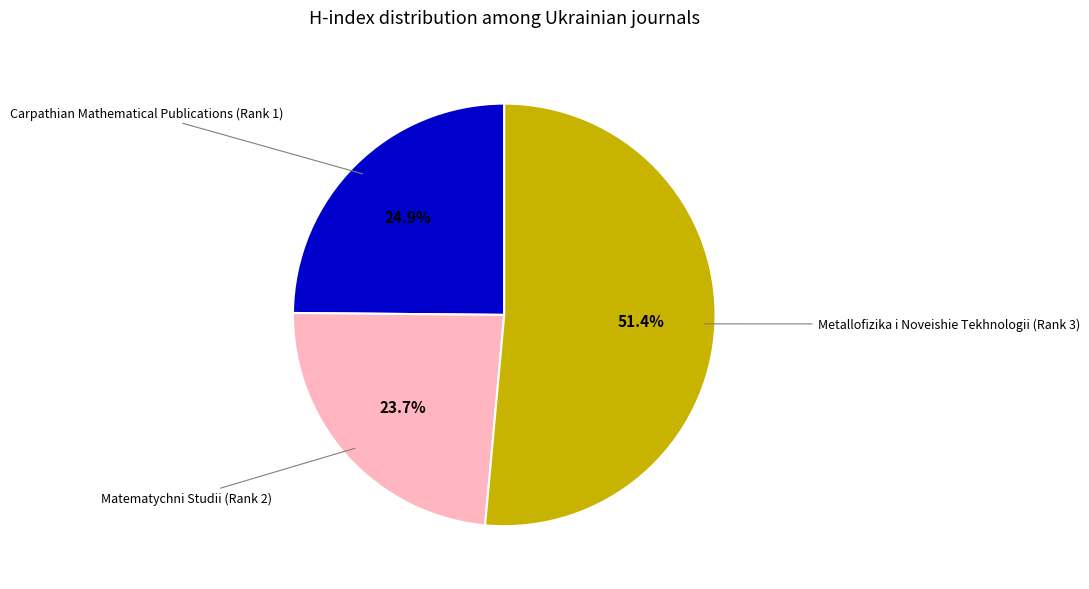

Count the number of slices in the pie.

3